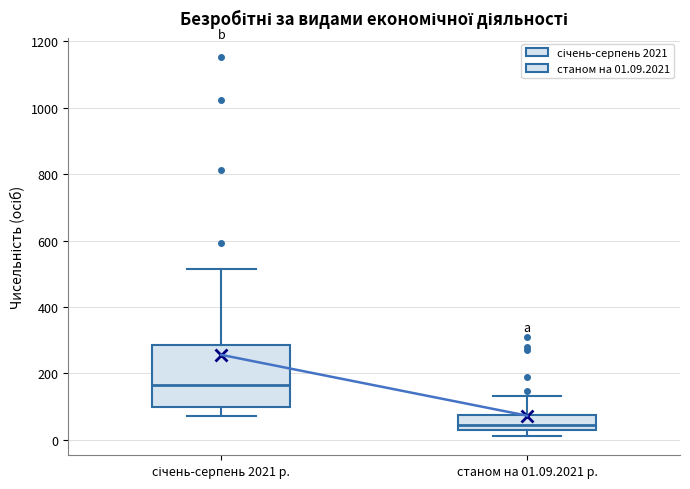

Reading left to right, transcribe this box plot: for each box, give where its median line is, the range the box spans, and where its two whiskers end, as read against the y-axis. The values are not printed on the chart, so give them approximately, as read against the axis.

січень-серпень 2021 р.: median 160, box 100 to 280, whiskers 80 to 520
станом на 01.09.2021 р.: median 40 (just above the box's lower edge), box 40 to 80, whiskers 20 to 140